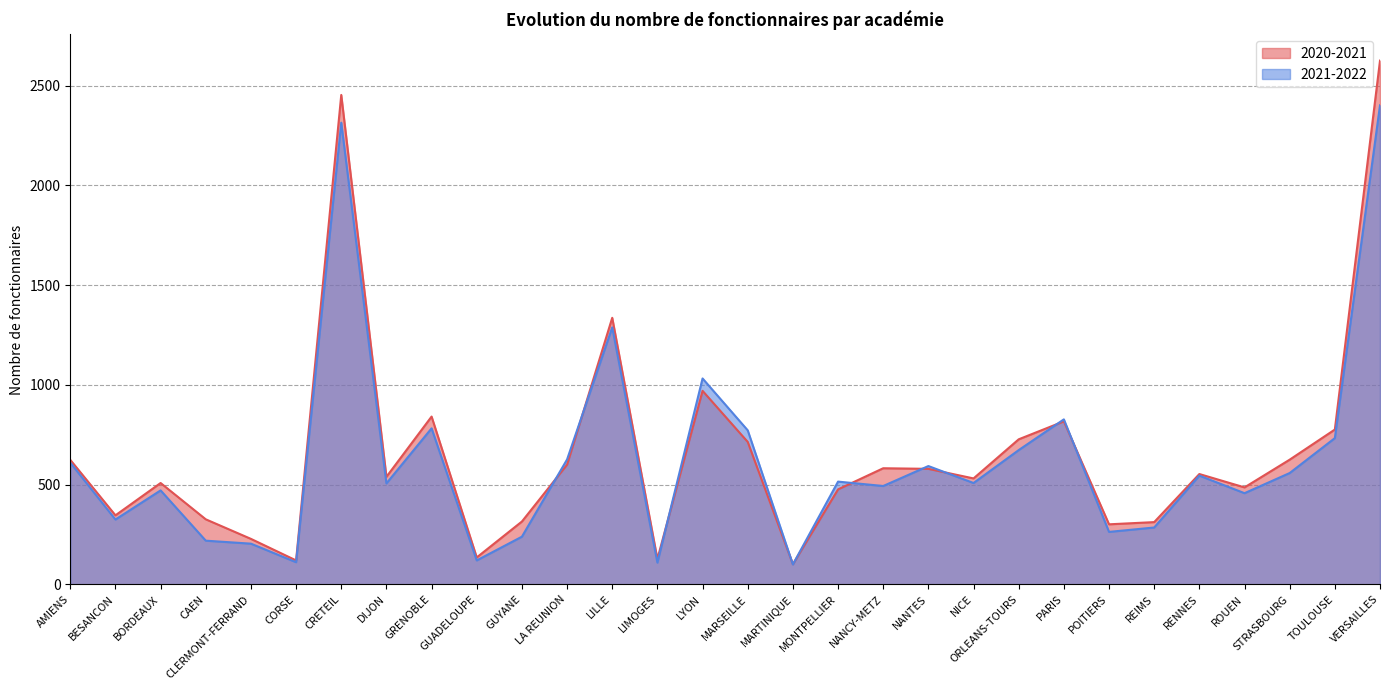

What is the difference between the highest and lowest values at LILLE?

48